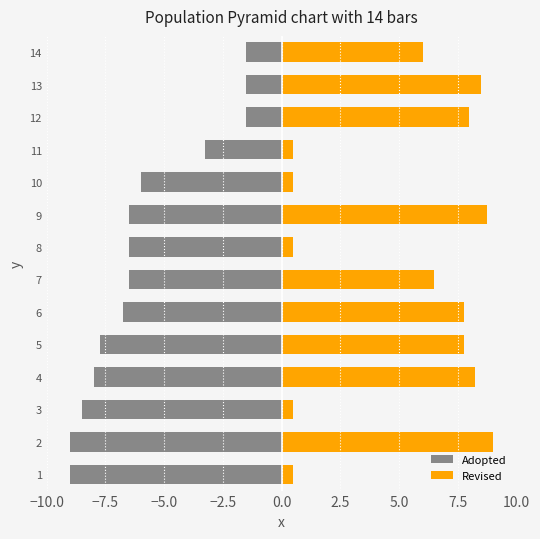

What are all the series names shown in the legend?

Adopted, Revised